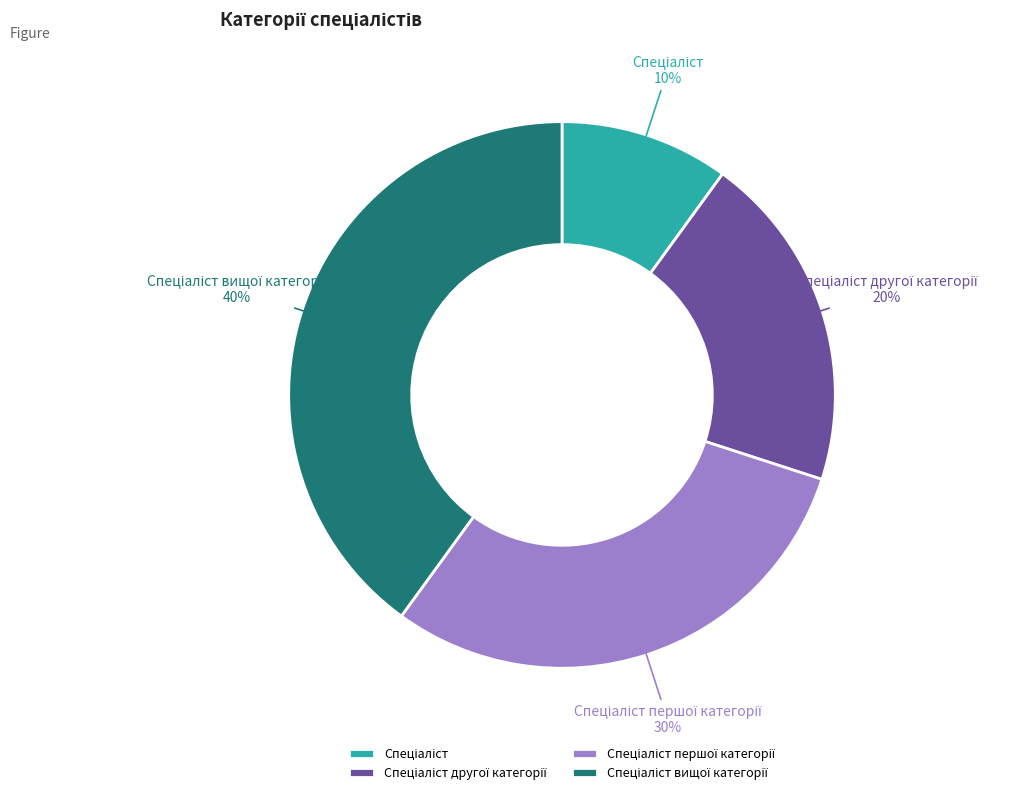

To the nearest percent, what is the difference between the largest and smallest slice percentages?

30%